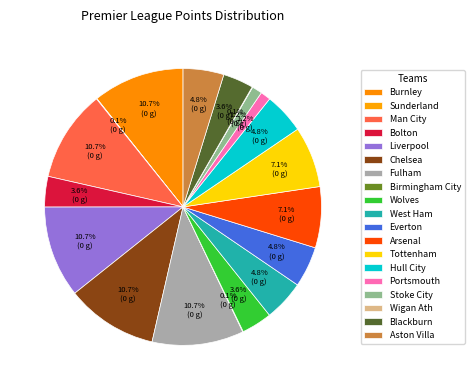

Is the sum of Sunderland and Portsmouth greater than half?

No